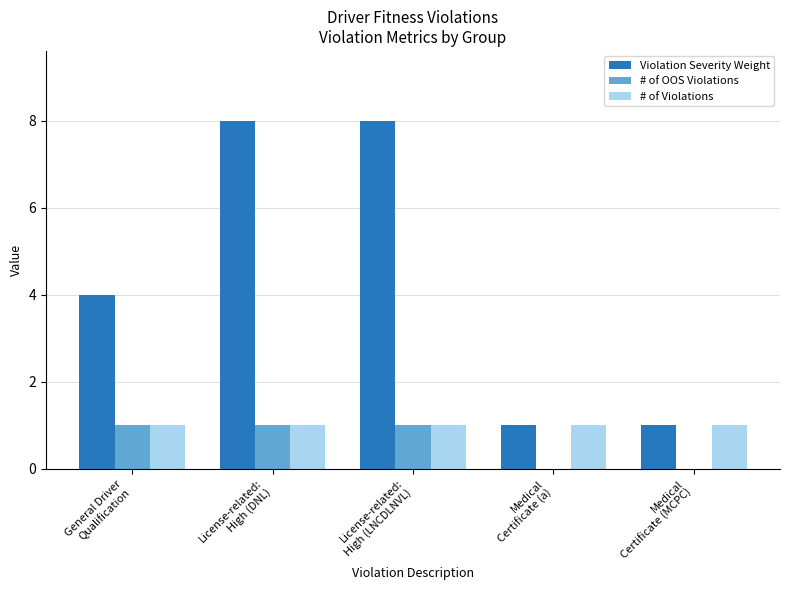

How many categories are shown in the chart?

5